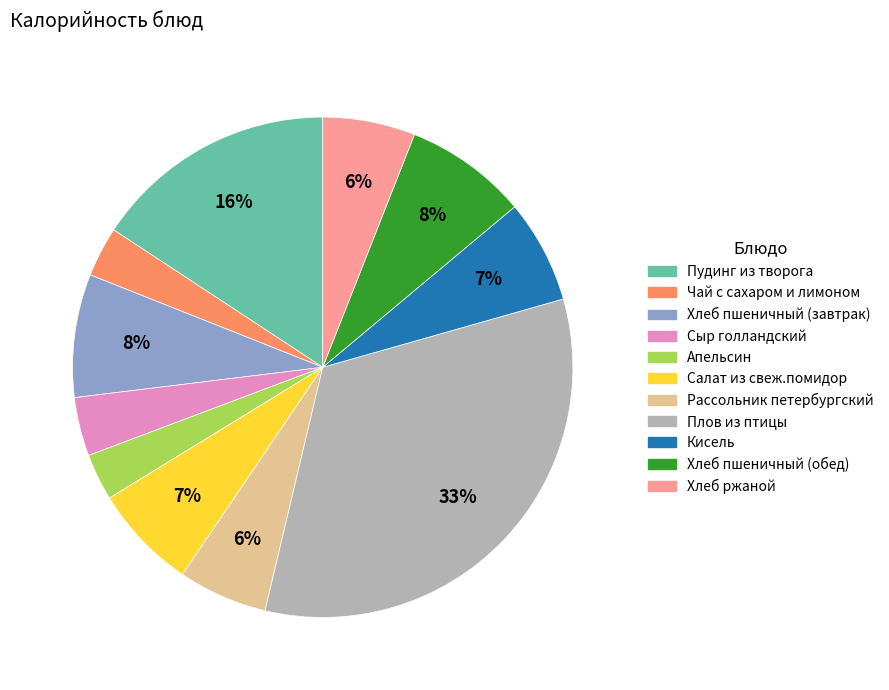

Which category has the biggest portion of the pie?

Плов из птицы